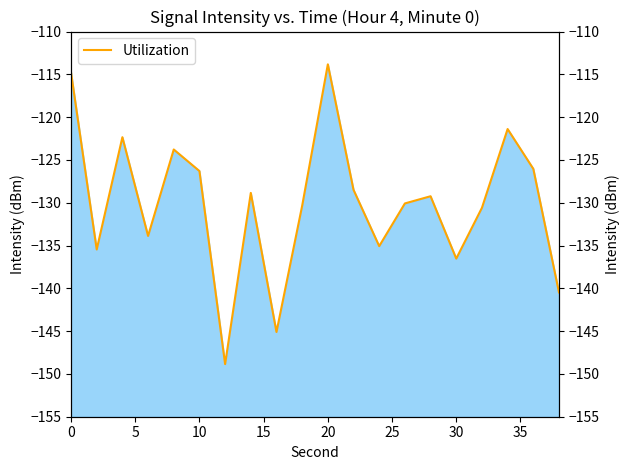

True or false: the data shows -49.7 at 20.

False